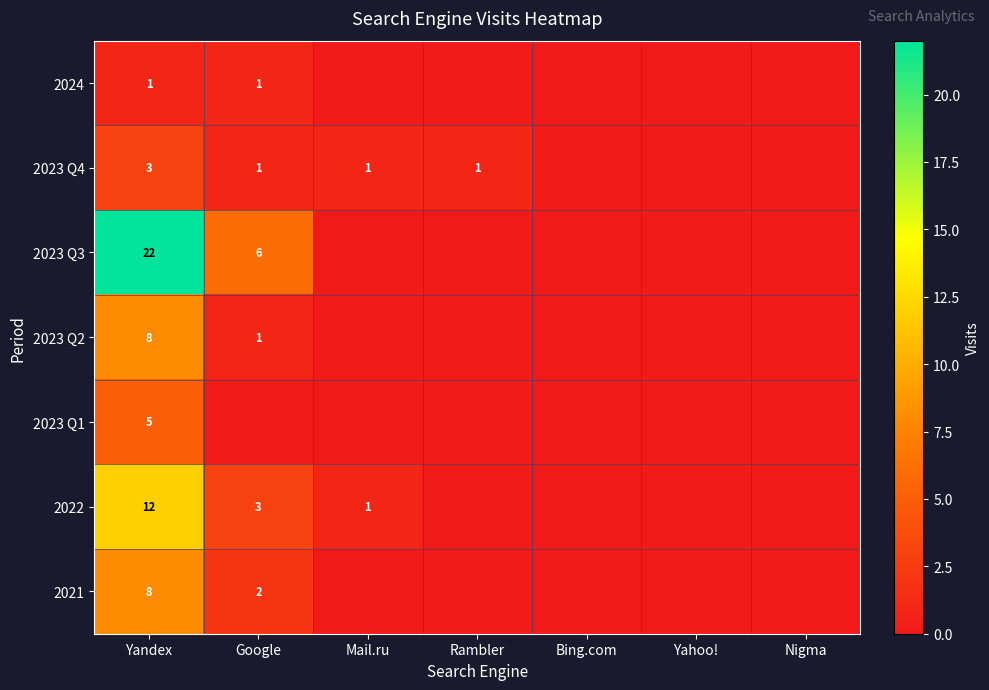

The value of 2023 Q4 at Google is 1. True or false?

True